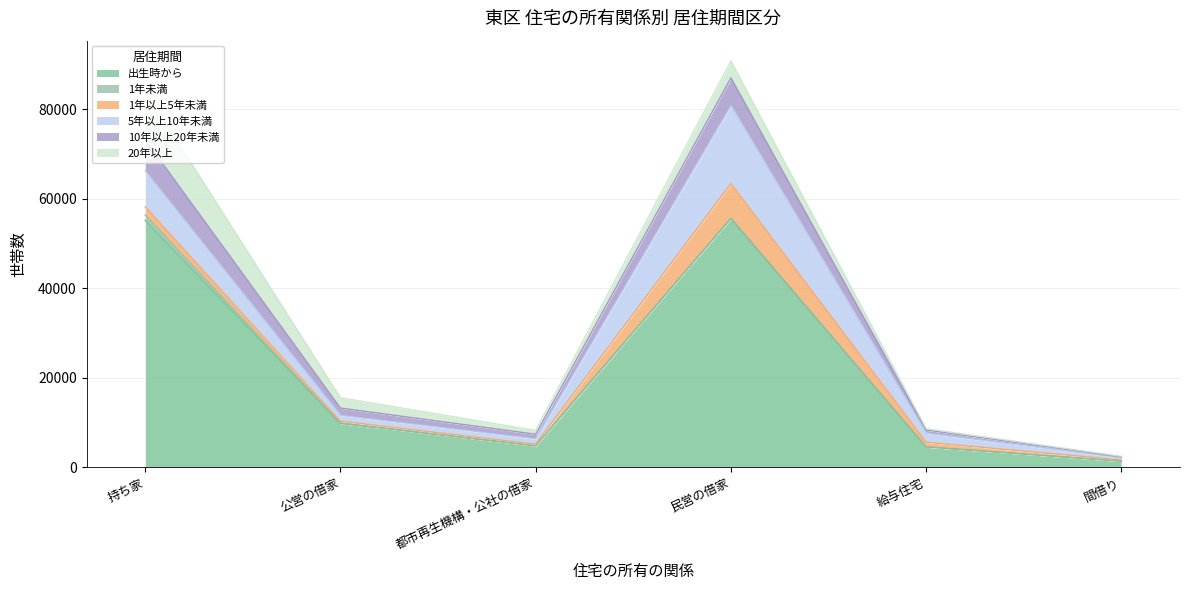

In 10年以上20年未満, how many points are lower than both neighbors (excluding endpoints)?

1